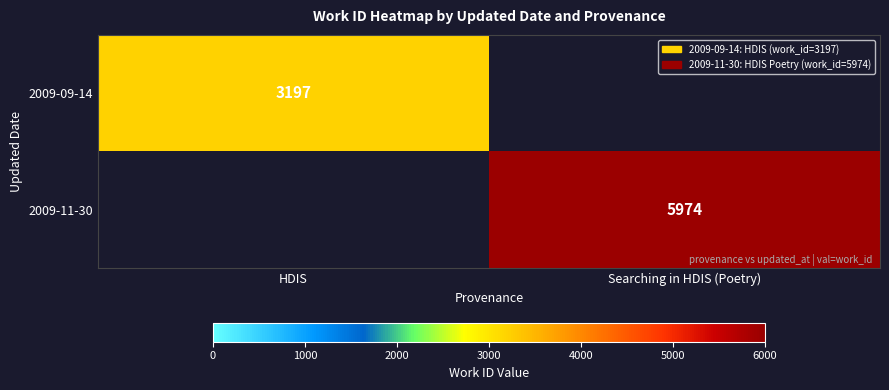

The 2009-09-14 series shows 3197 at HDIS. True or false?

True